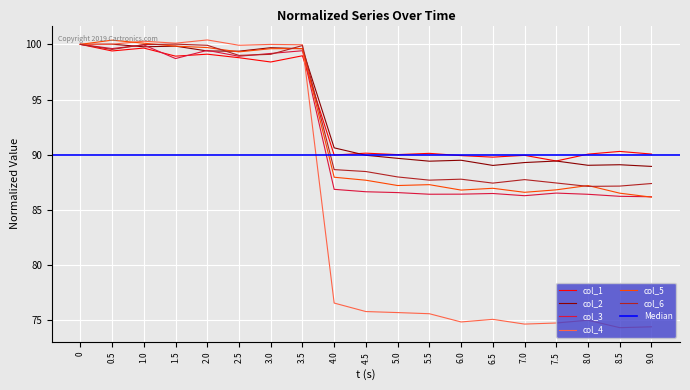

What is the label of the 18th point from the right?

0.5